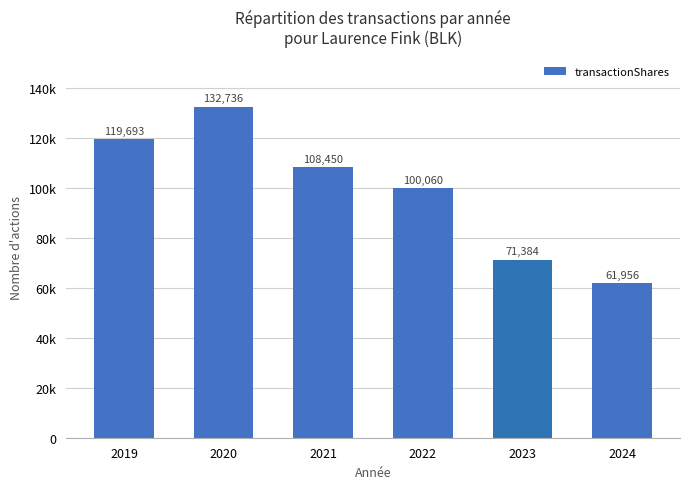

What is the change in value from 2022 to 2023?

-28676